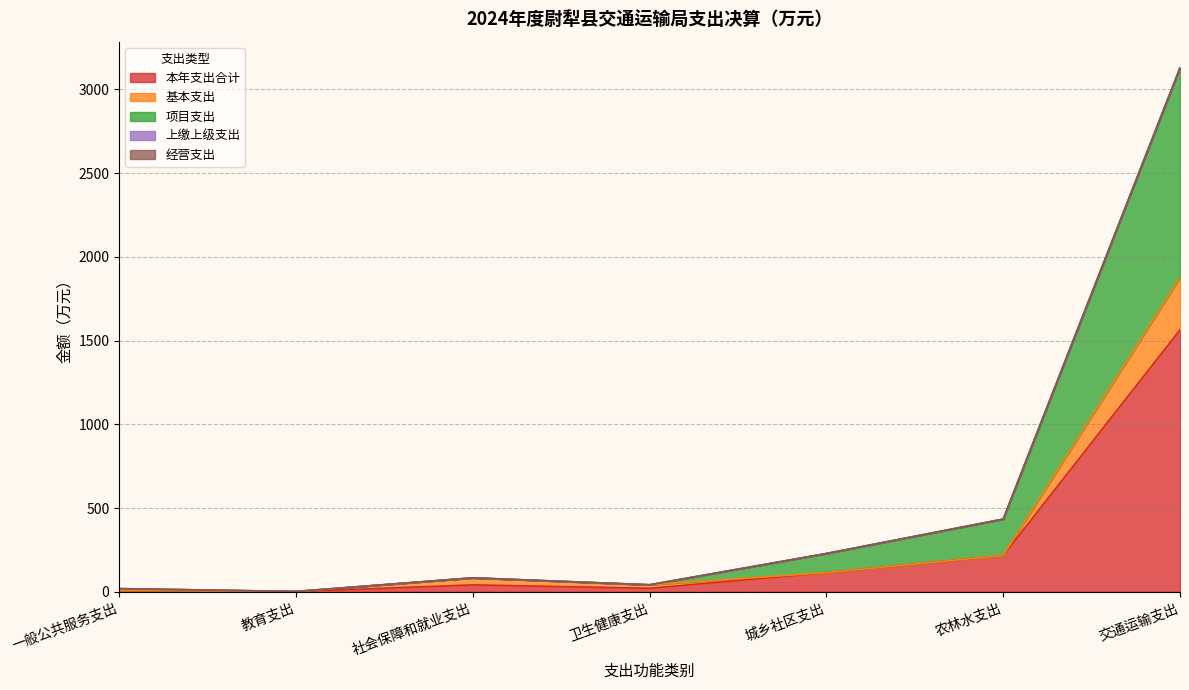

What is the lowest value of the 基本支出 series?

2.4